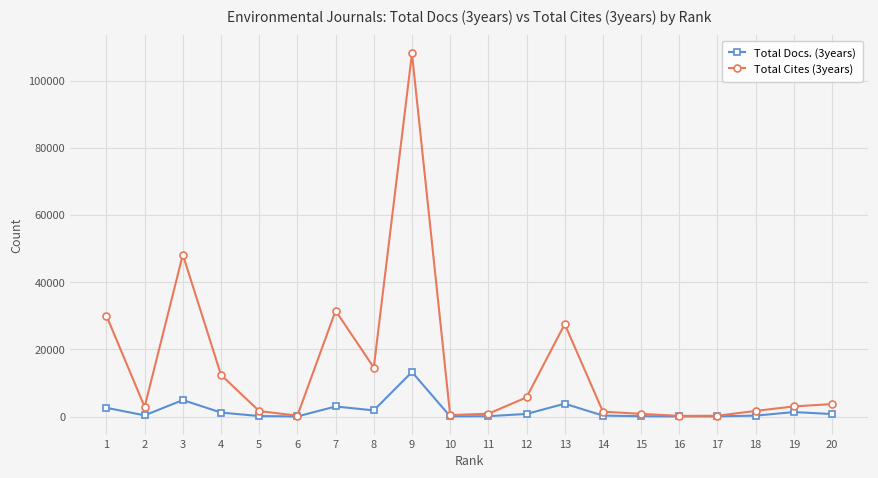

At which label does Total Cites (3years) reach its peak?

9